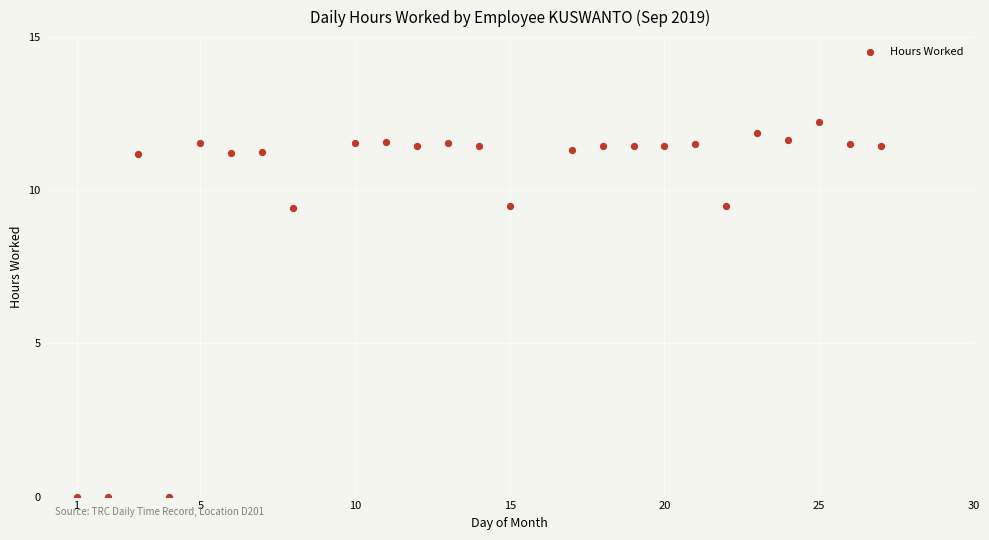

What is the range of Y values (max minus min)?

12.2